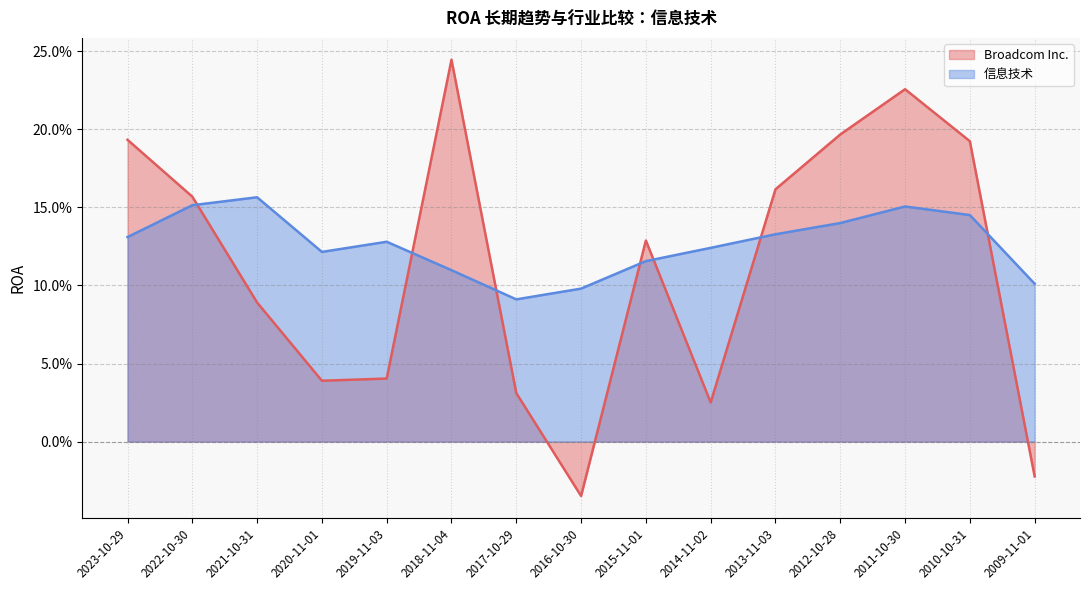

Rank the series at 2012-10-28 from highest to lowest value.

Broadcom Inc., 信息技术